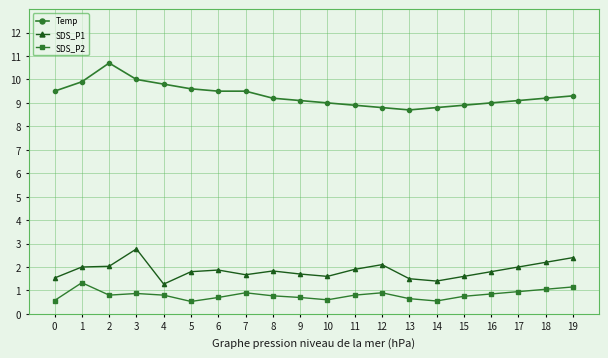

Does the chart have visible grid lines?

Yes